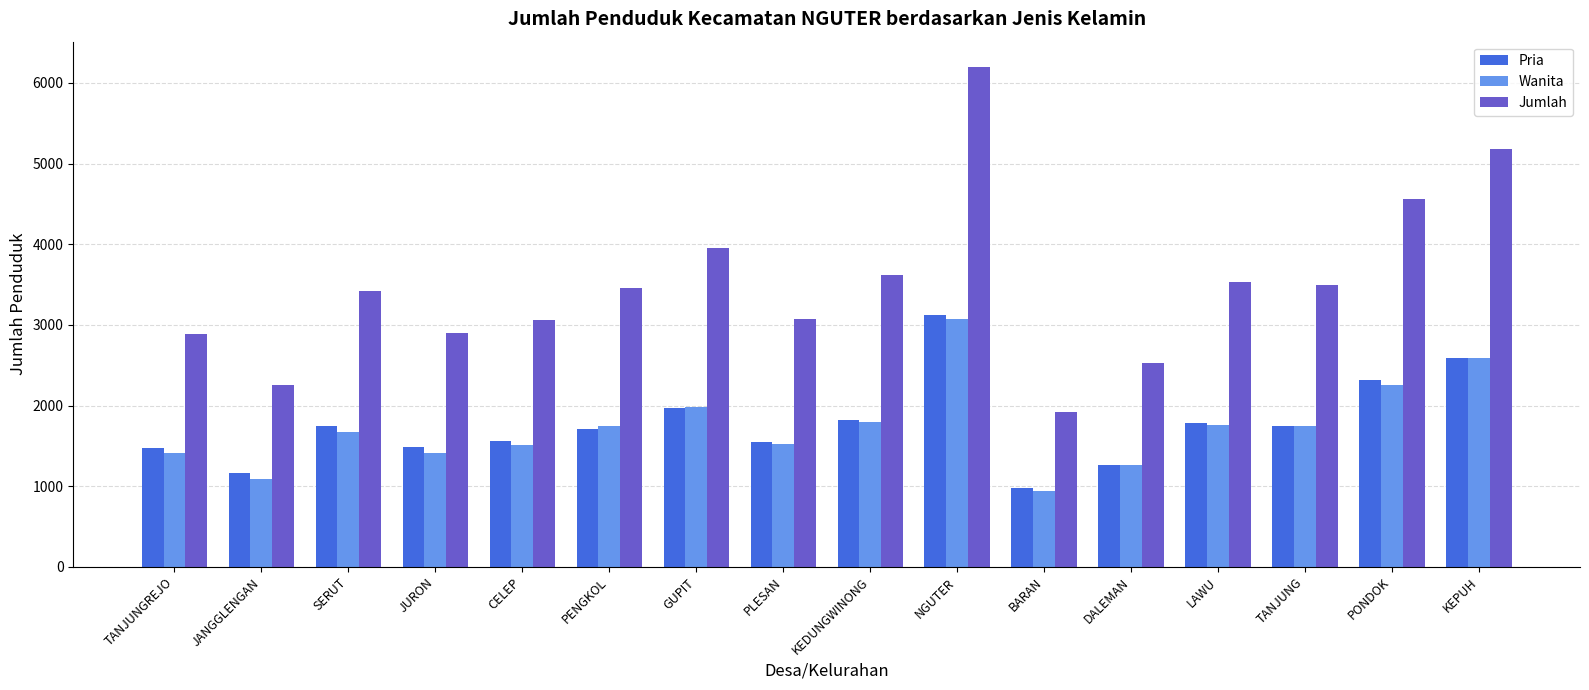

What is the value of the Jumlah bar at the 3rd from the left?

3417